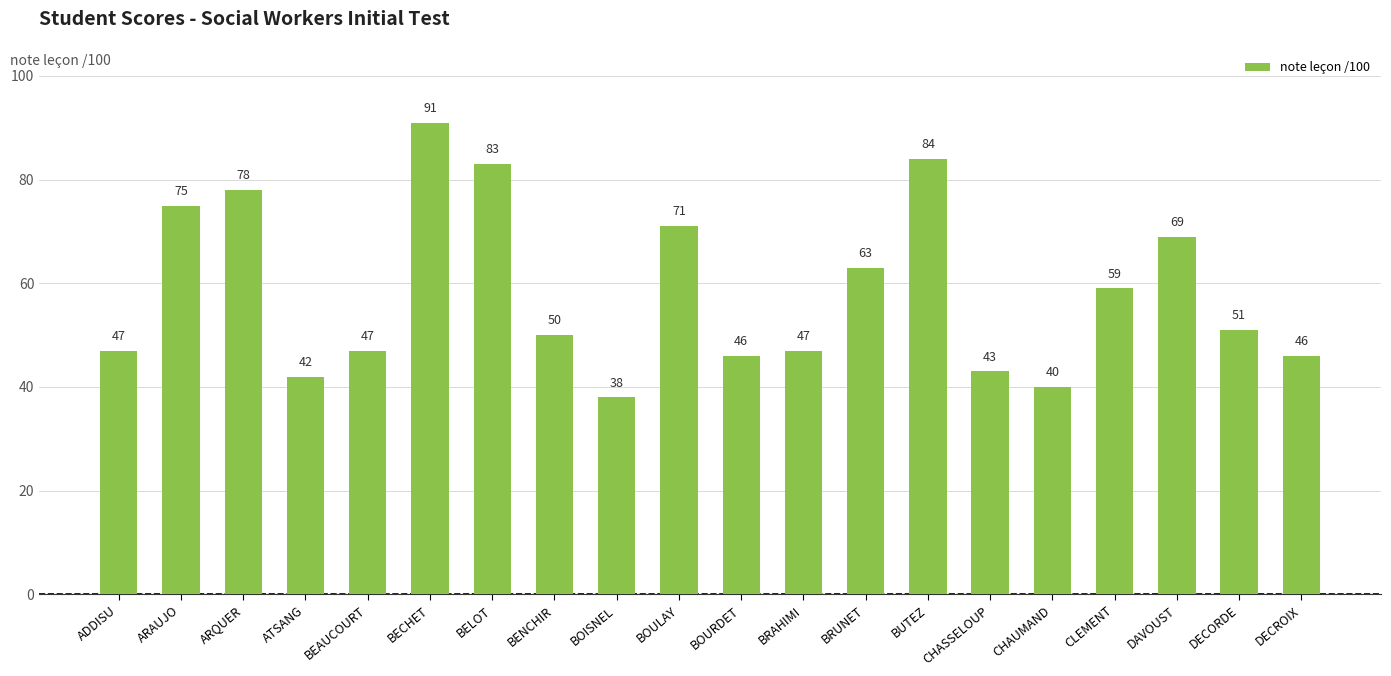

What is the value of the 9th bar from the left?

38